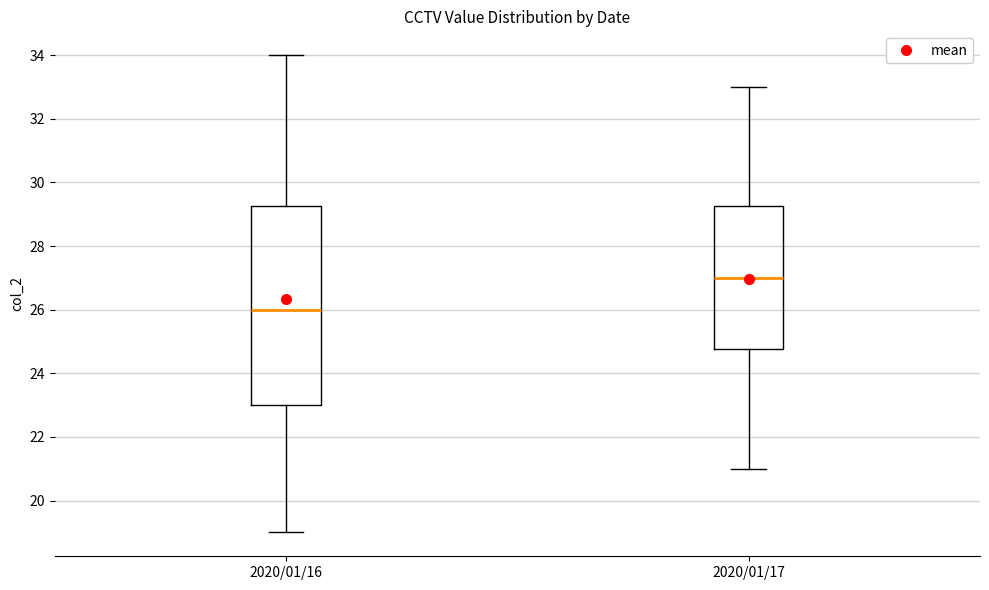

Reading left to right, read every box against the y-axis: the position of its median line, the range the box covers, and the ends of its whiskers. The values are not printed on the chart, so give them approximately, as read against the axis.

2020/01/16: median 26.0, box 23.0 to 29.2, whiskers 19.0 to 34.0
2020/01/17: median 27.0, box 24.8 to 29.2, whiskers 21.0 to 33.0